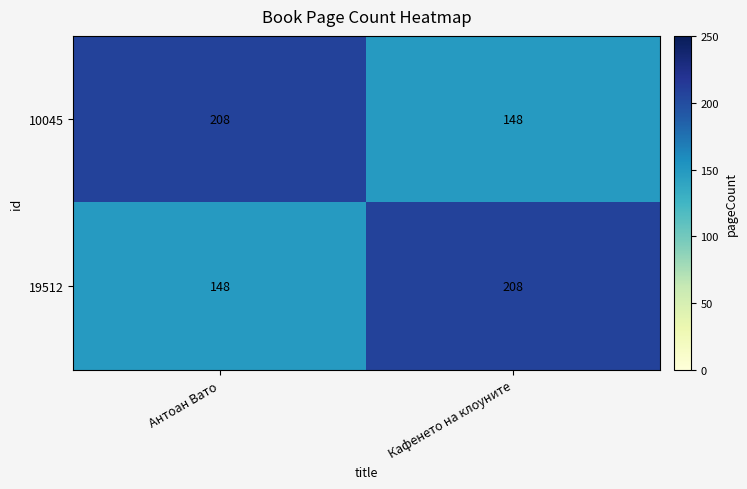

Reading left to right, transcribe all the data shown in this chart.

10045: Антоан Вато=208	Кафенето на клоуните=148
19512: Антоан Вато=148	Кафенето на клоуните=208